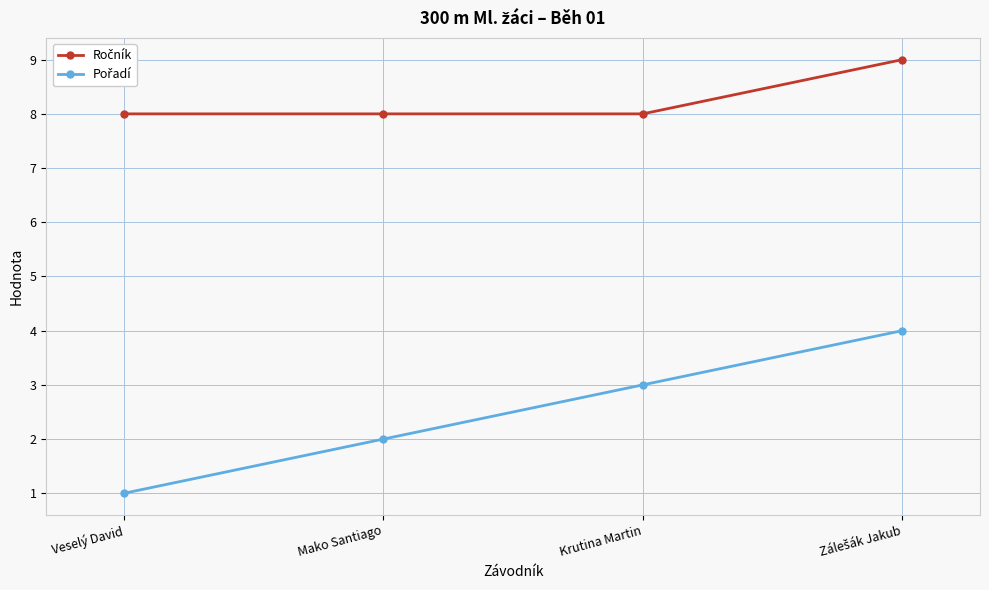

What is the spread (max minus min) of values at Veselý David?

7